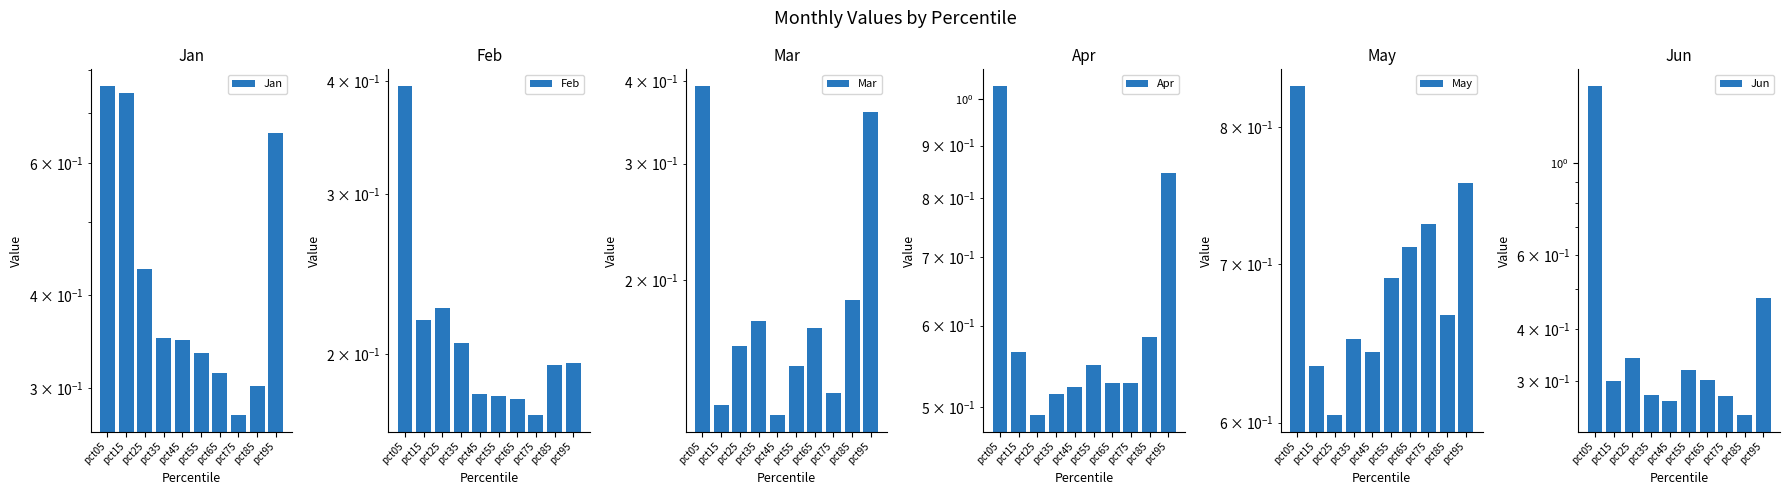

At which category is the sum across all series the highest?

pct05